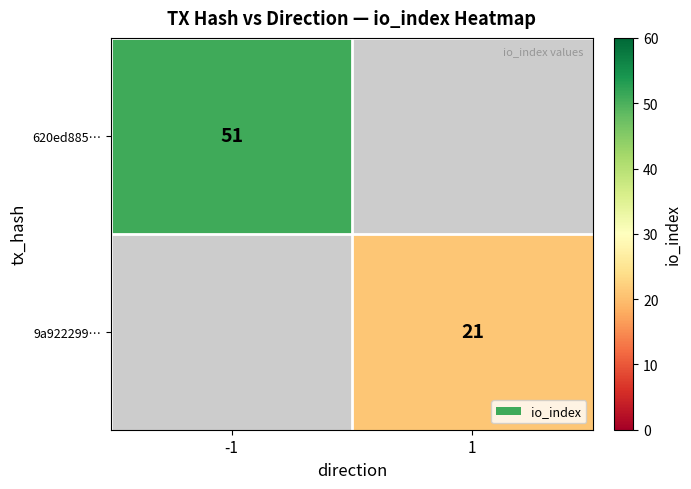

The 620ed885… series shows 51 at -1. True or false?

True